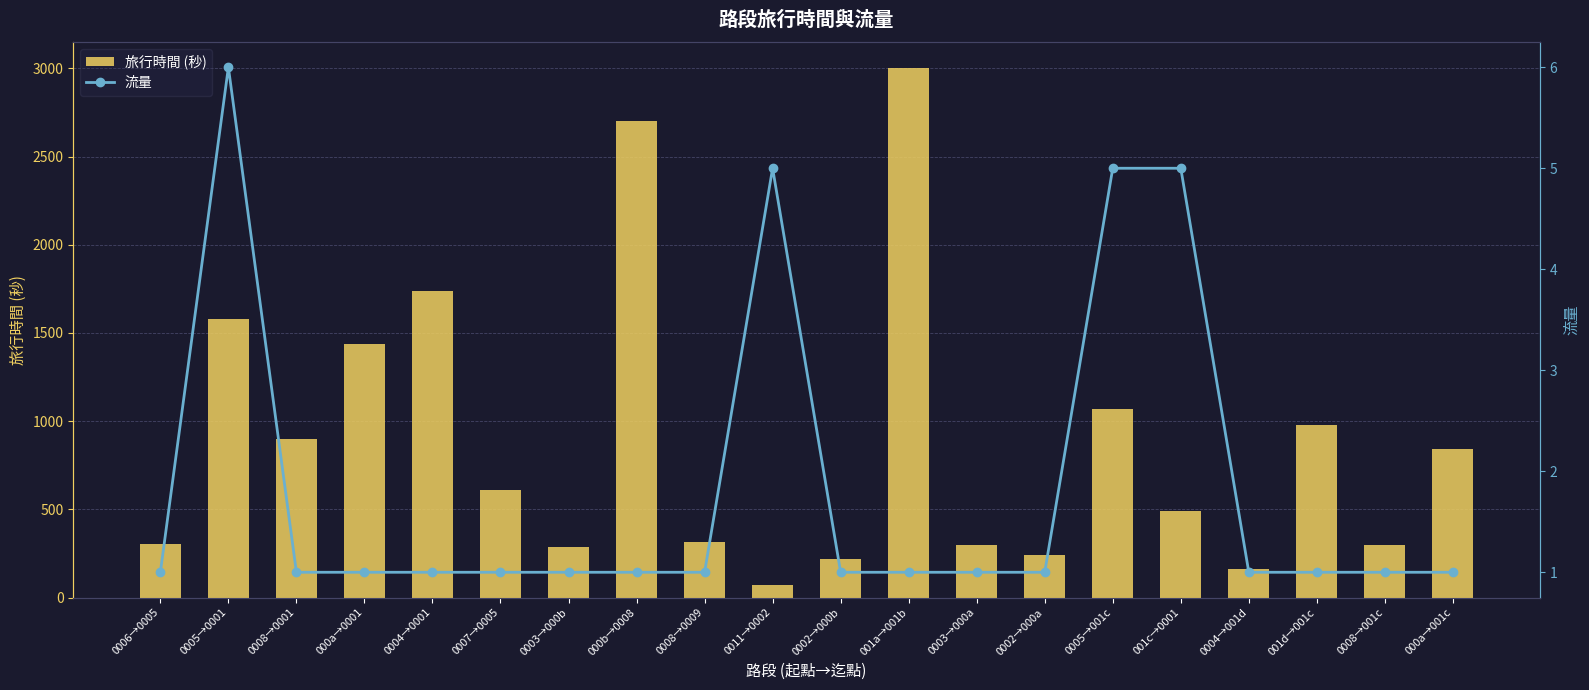

Which series has the largest range (max minus min)?

旅行時間 (秒)